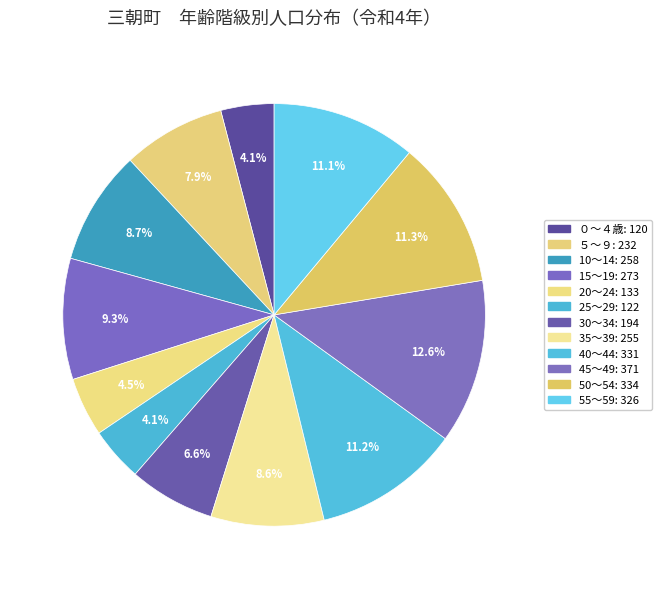

Does 50～54 represent more than half of the total?

No